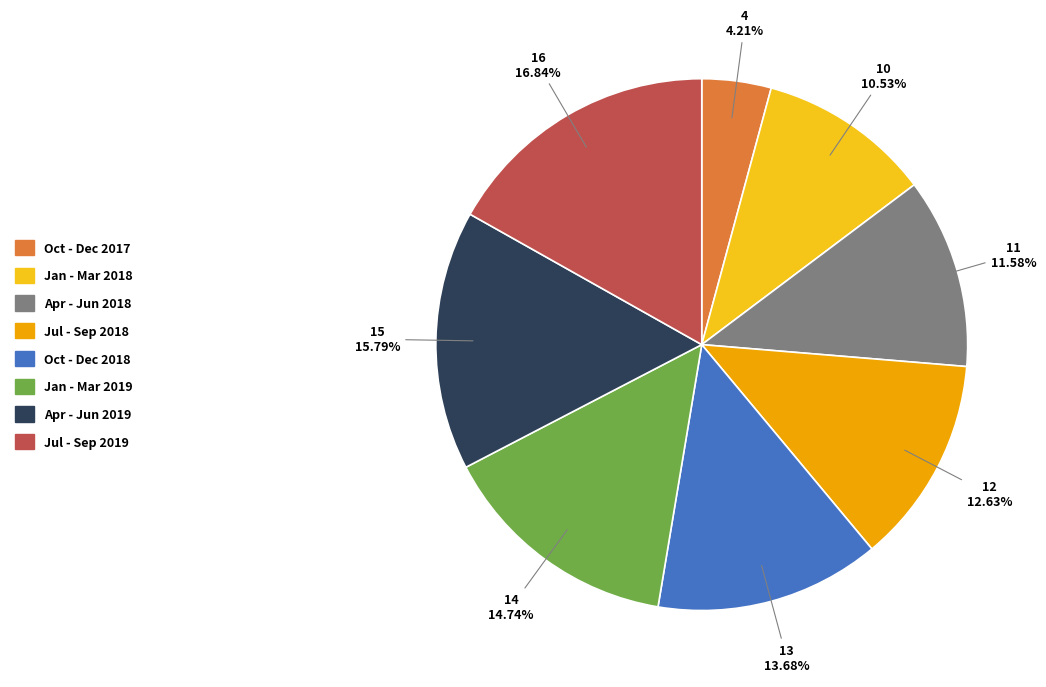

How many segments does this pie chart have?

8